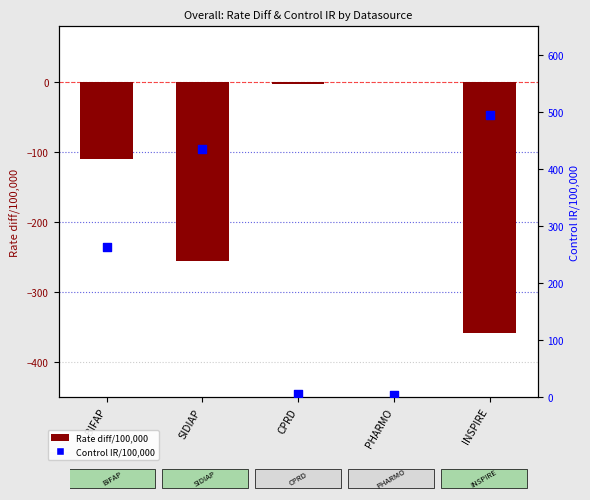

At how many categories does at least one series exceed 484?

1